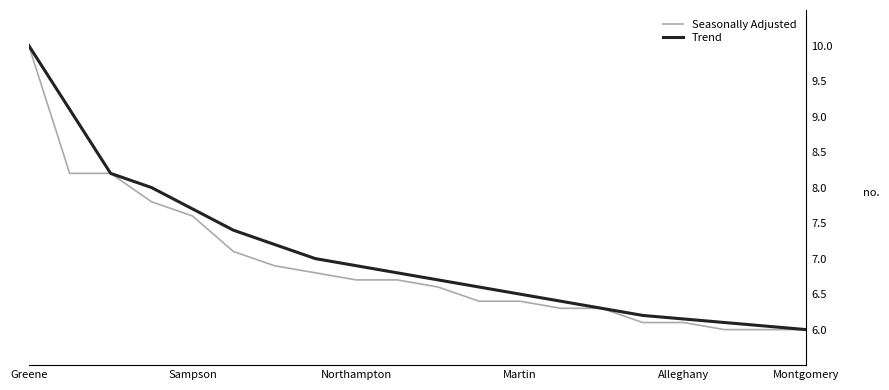

What is the highest value of the Seasonally Adjusted series?

10.0